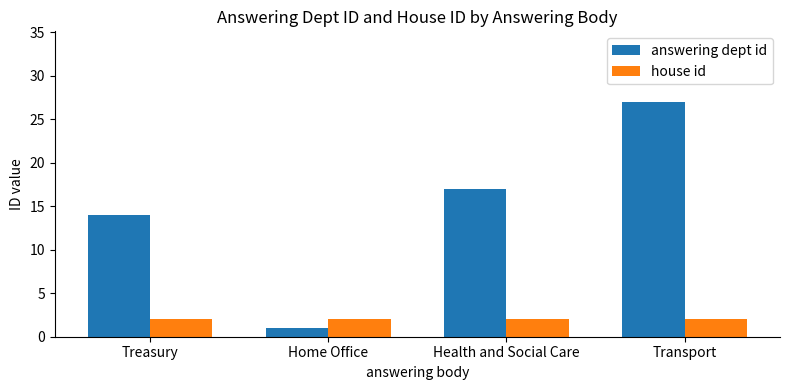

What is the maximum value for answering dept id?

27